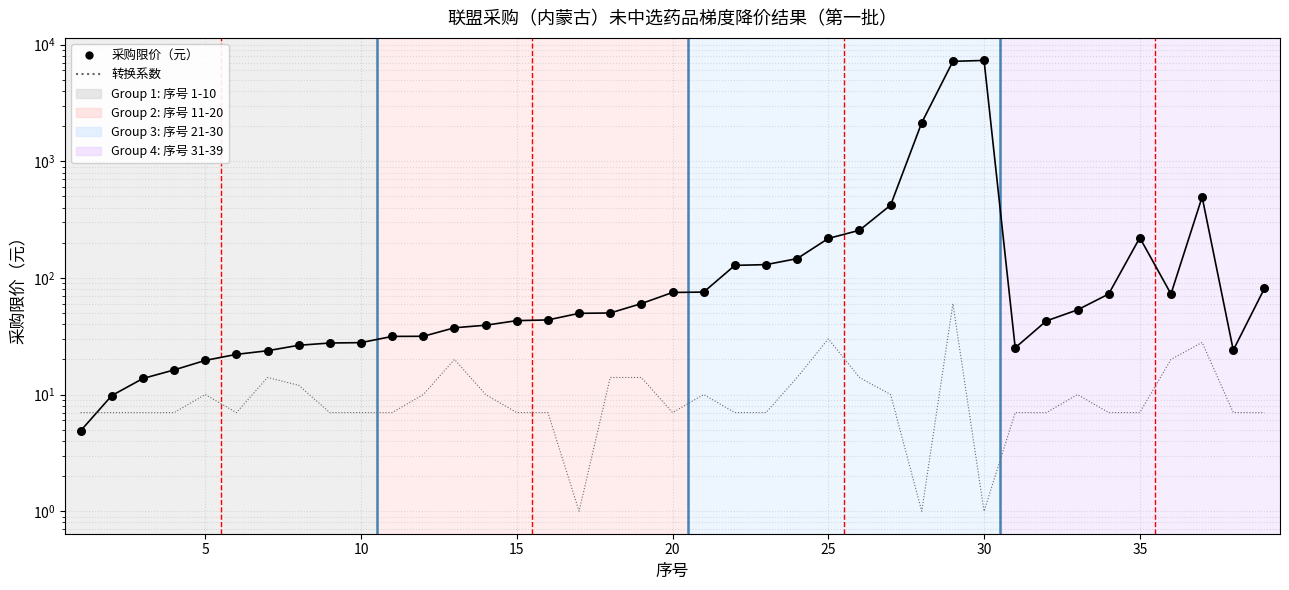

At which category is the sum across all series the highest?

30